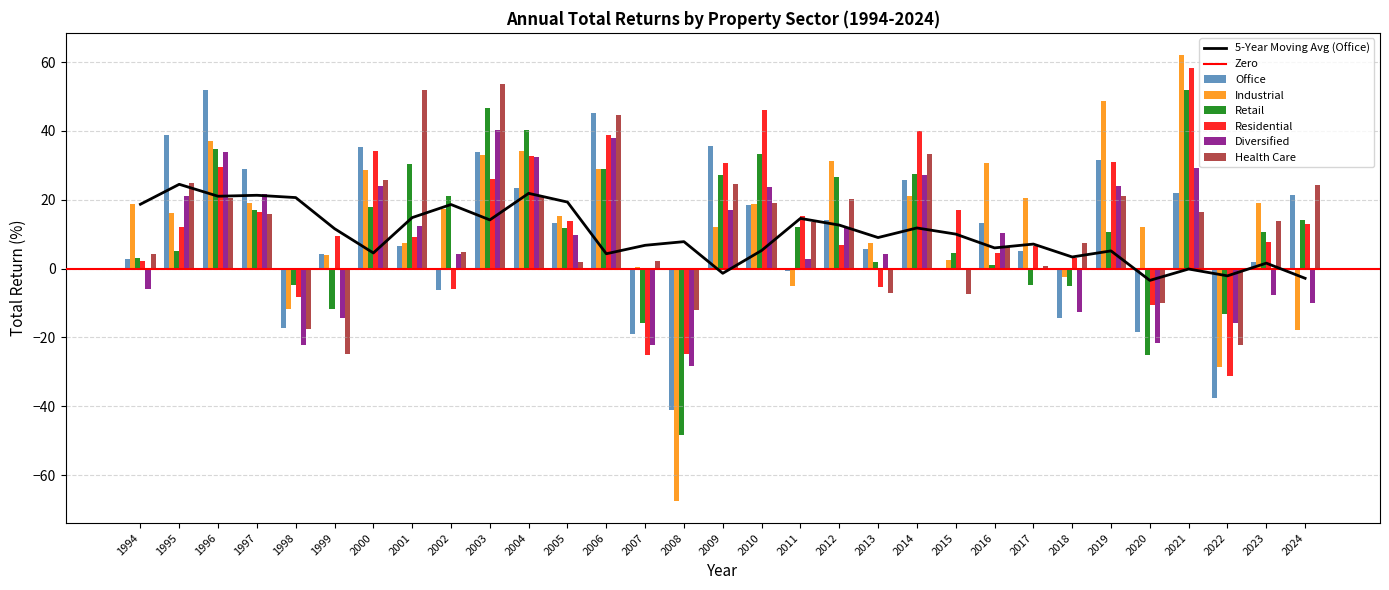

At which category does the chart reach its minimum across all series?

2008